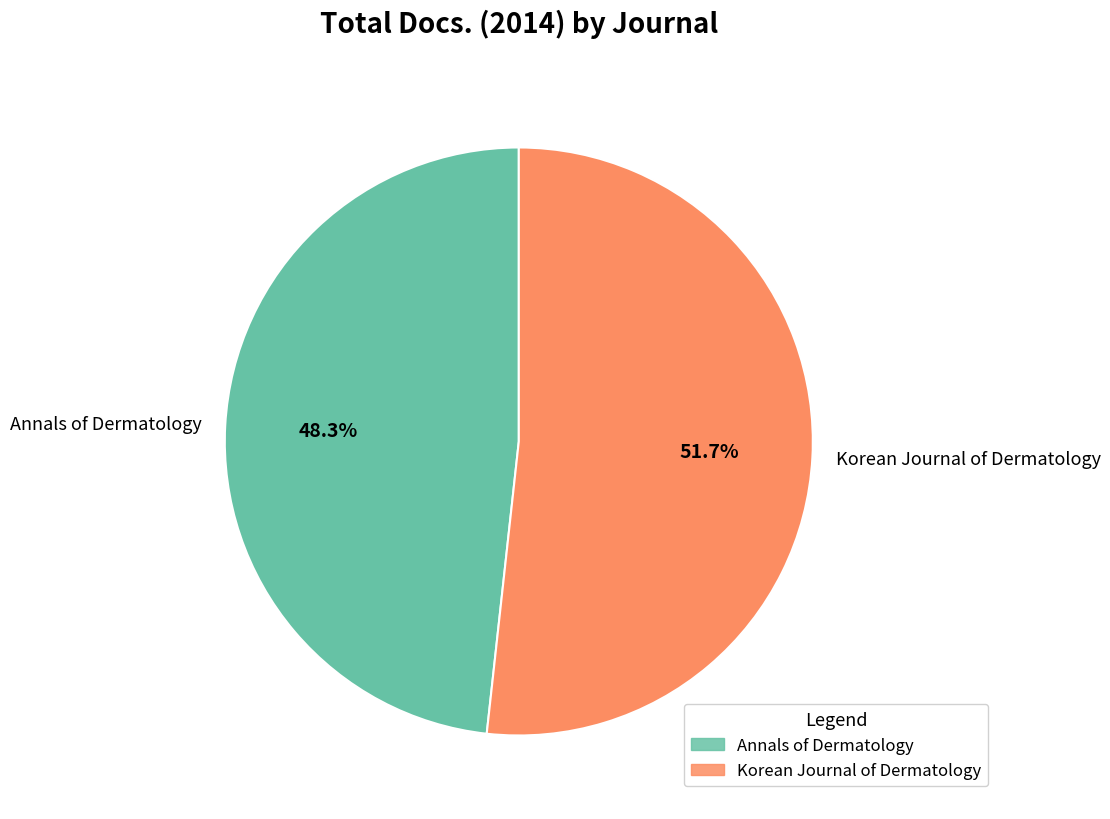

Rank the categories by value from highest to lowest.

Korean Journal of Dermatology, Annals of Dermatology